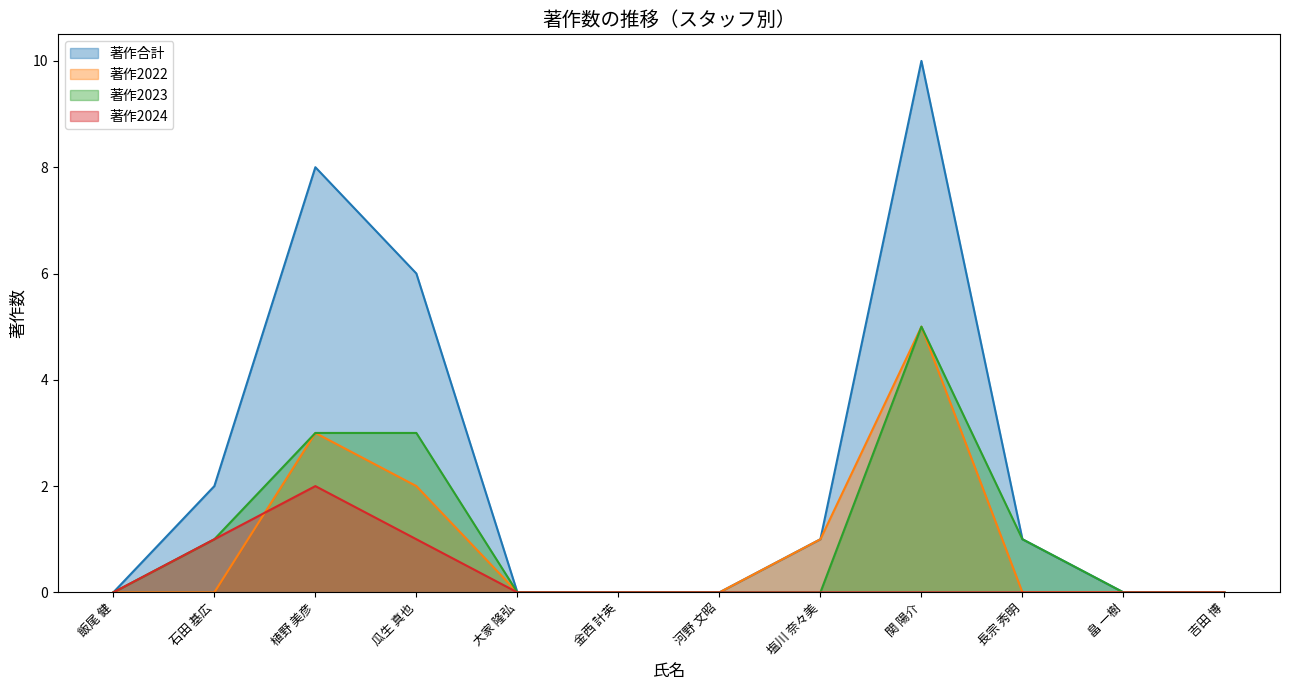

True or false: 著作2022 has a value of 0 at 石田 基広.

True